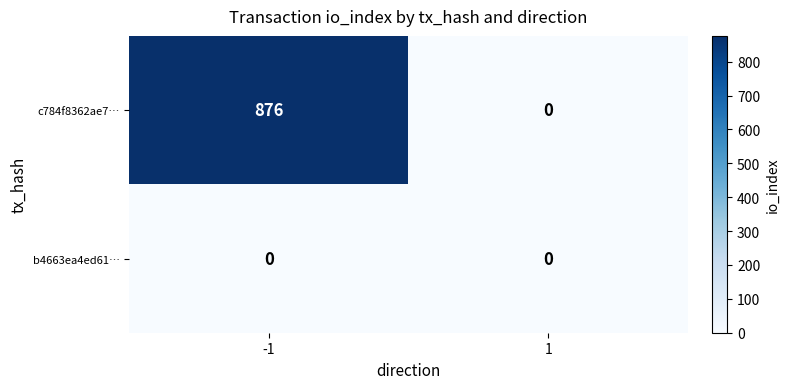

What is the spread (max minus min) of values at -1?

876